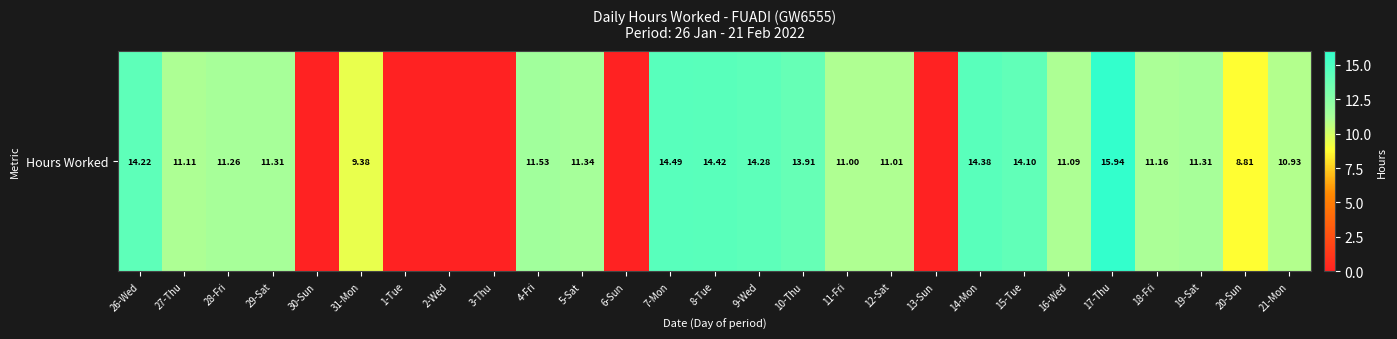

What is the average value?

9.5